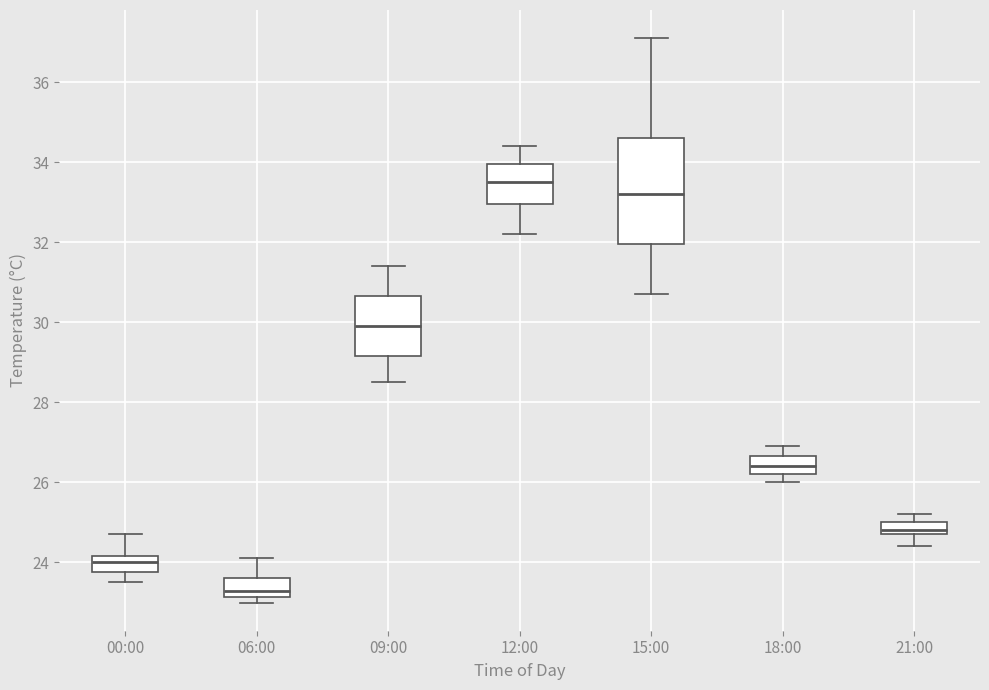

Which box is the tallest, from its lower edge to its upper edge?

15:00